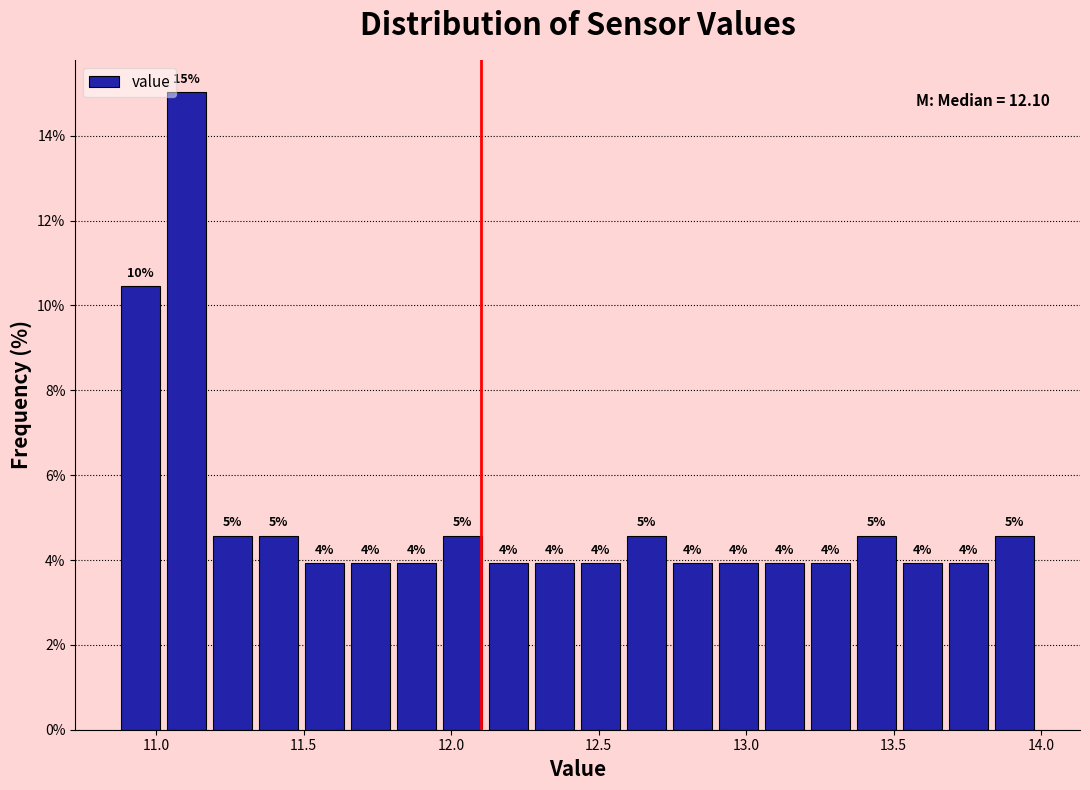

Read against the x-axis, roughly where is the centre of the tallest bar?

11.10